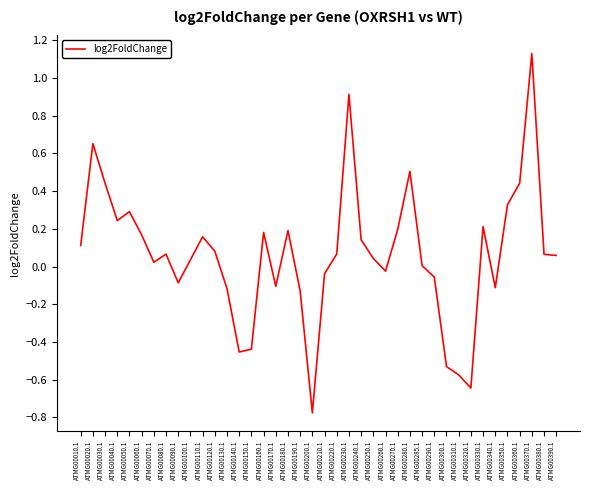

Which label corresponds to the smallest value in the chart?

ATMG00200.1